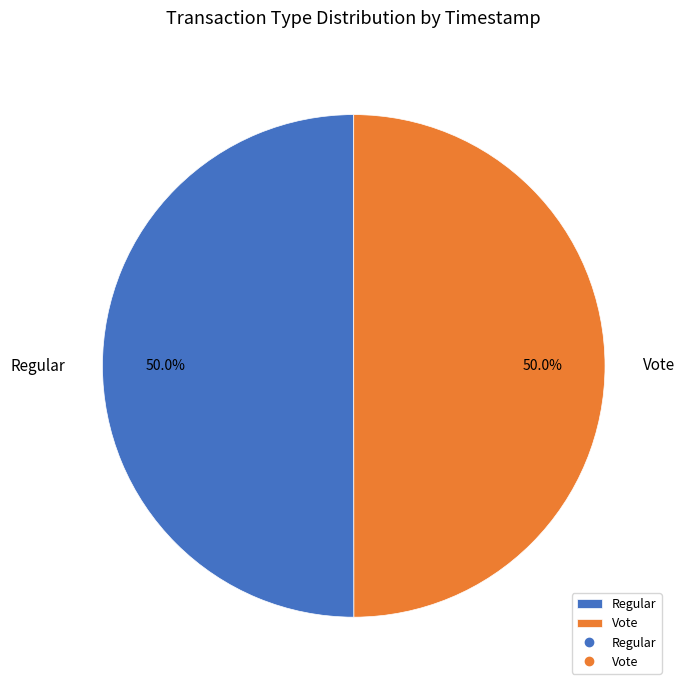

Is it true that Vote is 50% of the pie?

True